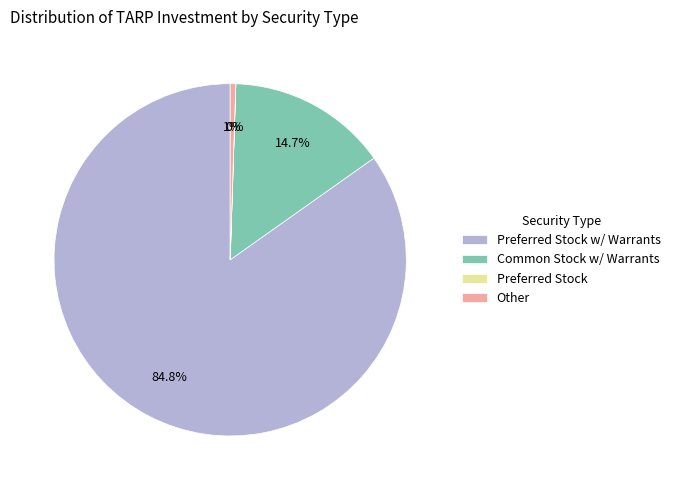

Does any single category account for the majority?

Yes